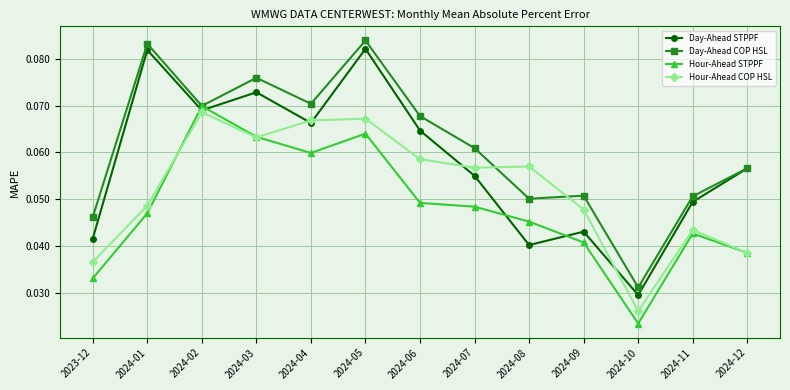

Which series changed the most between 2024-01 and 2024-03?

Hour-Ahead STPPF